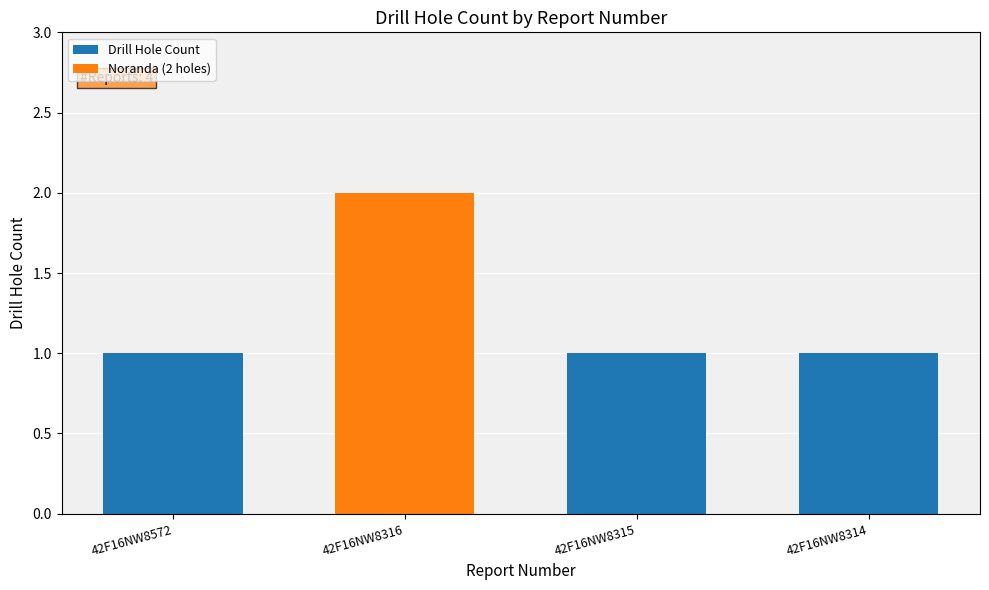

What is the difference between the maximum and minimum values?

1